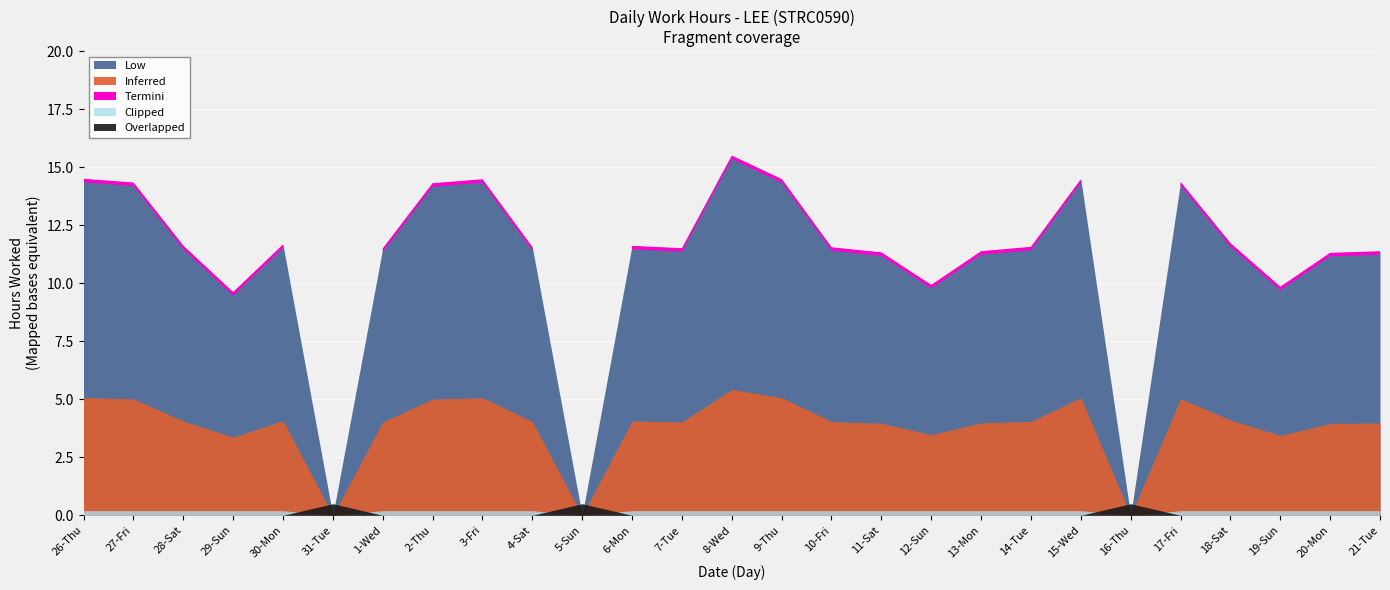

Where is the first local maximum for Low?

30-Mon